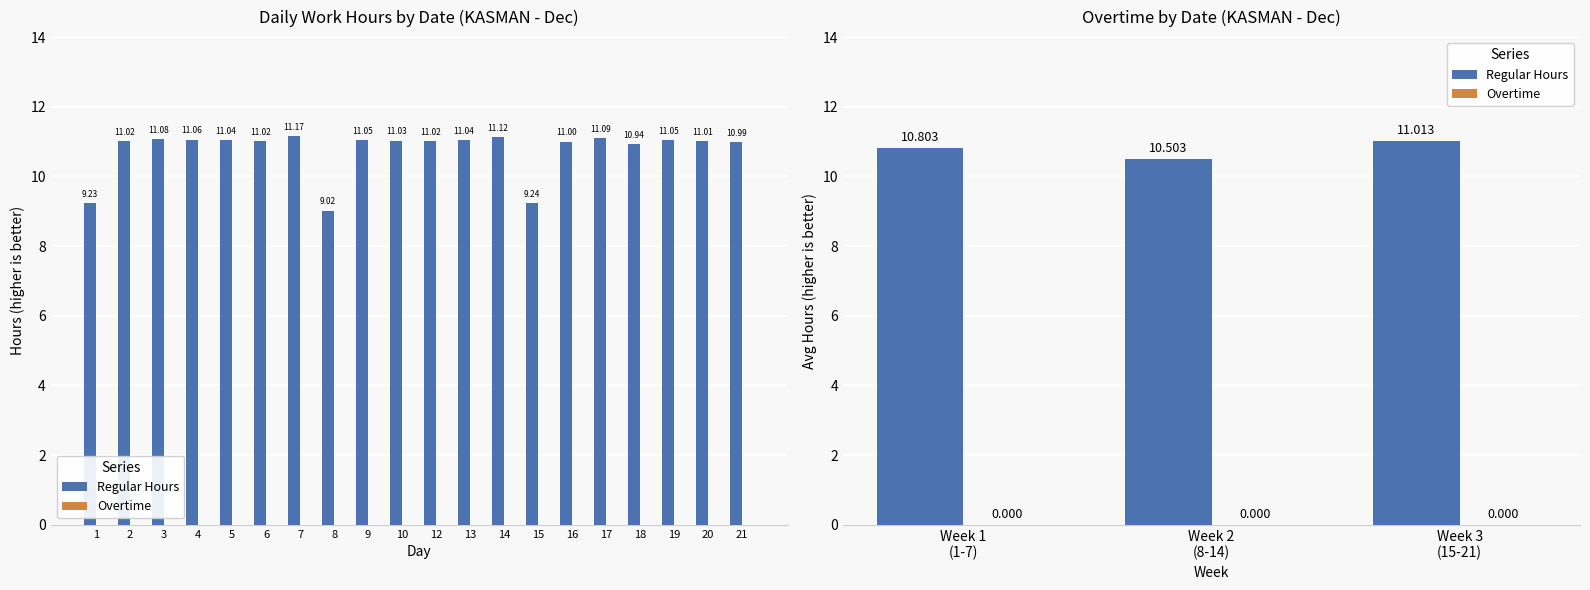

What are all the series names shown in the legend?

Regular Hours, Overtime